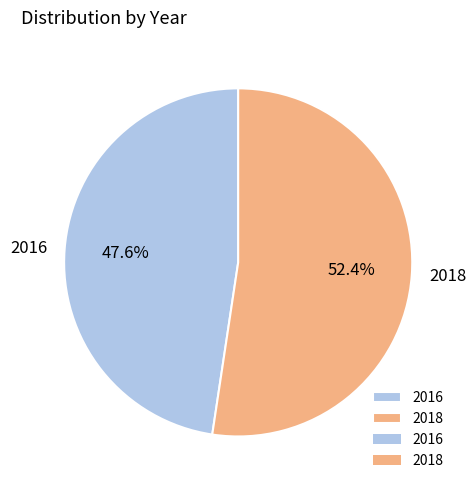

Between 2018 and 2016, which is larger?

2018